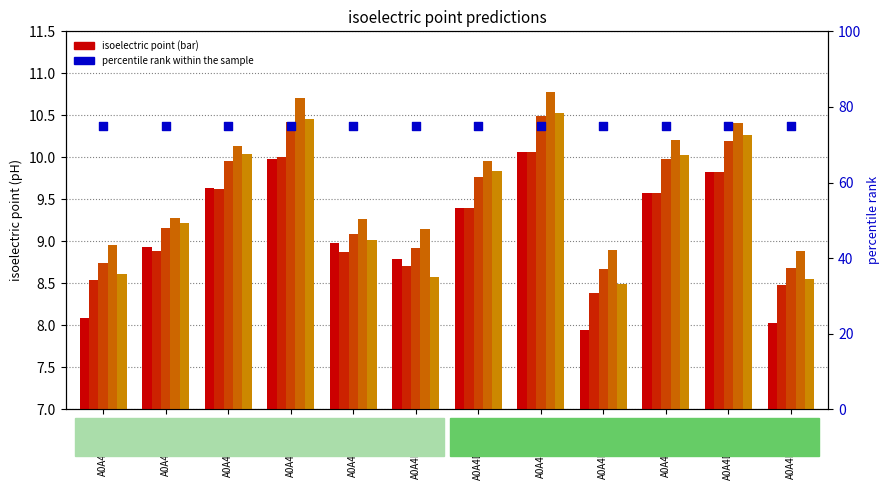

Which series contains the highest Y value?

percentile rank within the sample